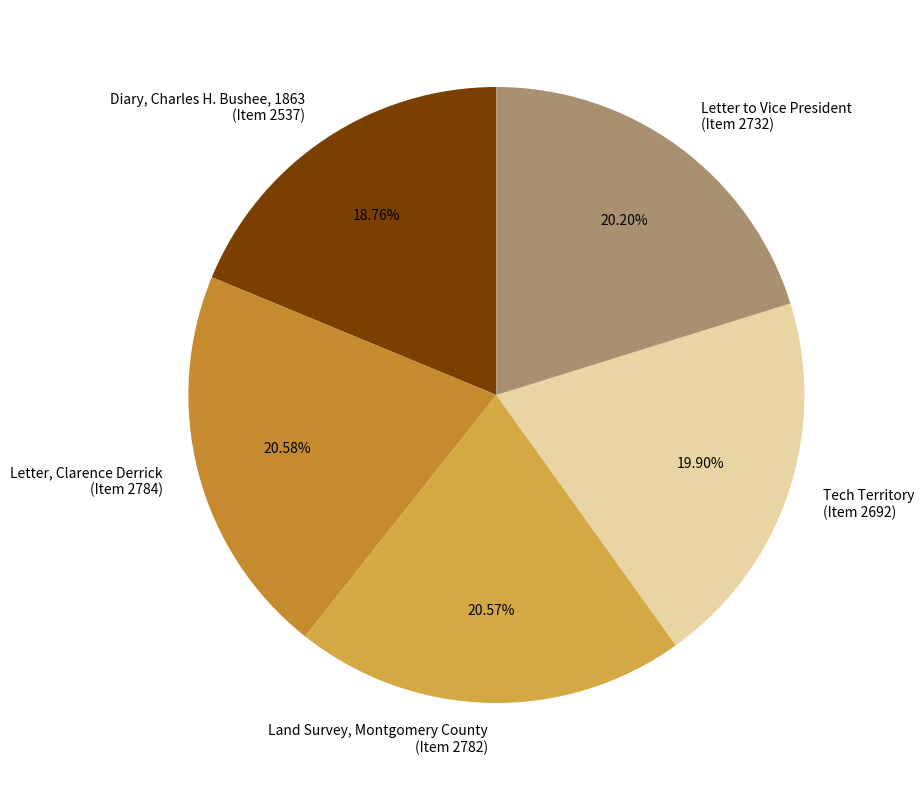

Between Land Survey, Montgomery County (Item 2782) and Tech Territory (Item 2692), which is larger?

Land Survey, Montgomery County (Item 2782)